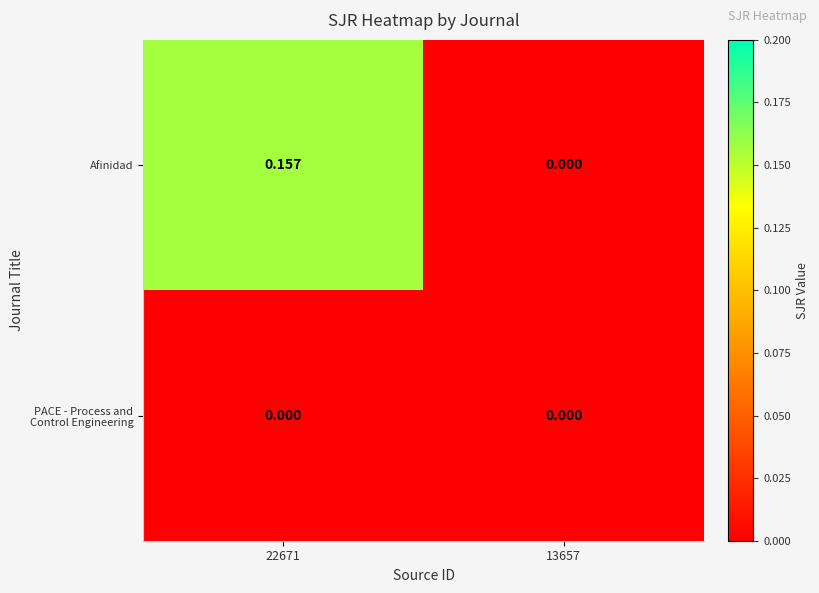

Which series has the largest total across all categories?

Afinidad